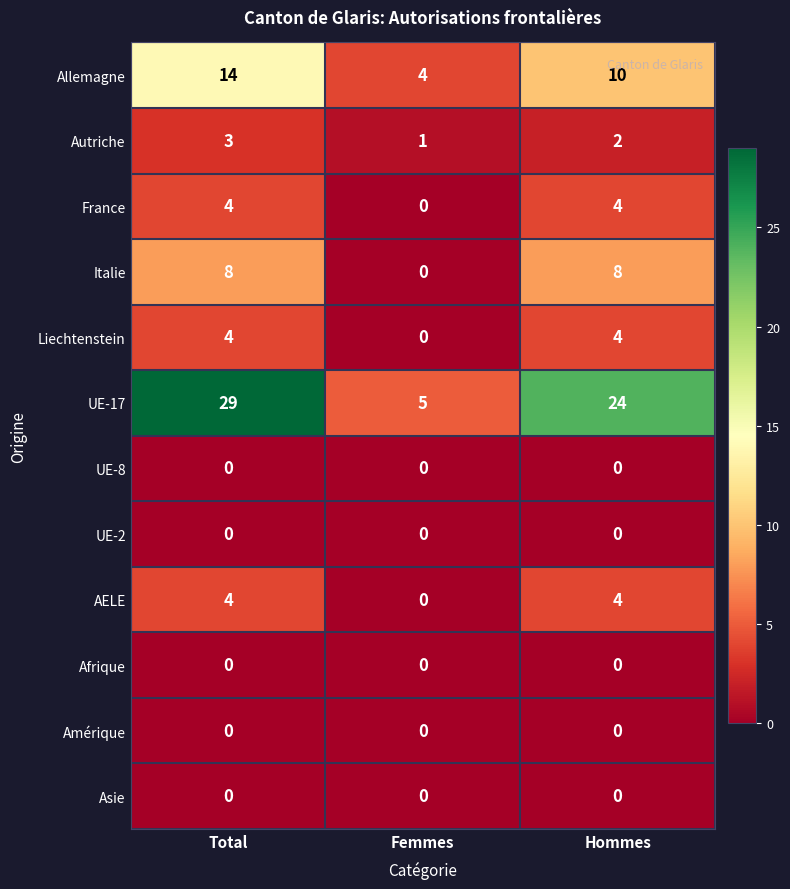

Which category has the highest value across all series?

Total